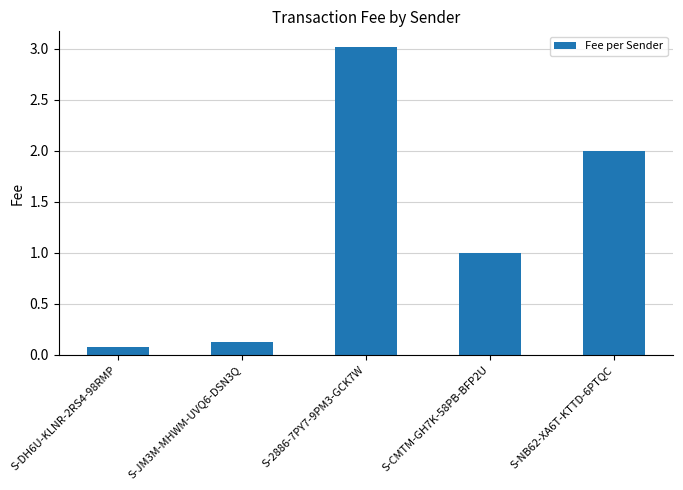

At which category does the chart reach its peak across all series?

S-2886-7PY7-9PM3-GCK7W